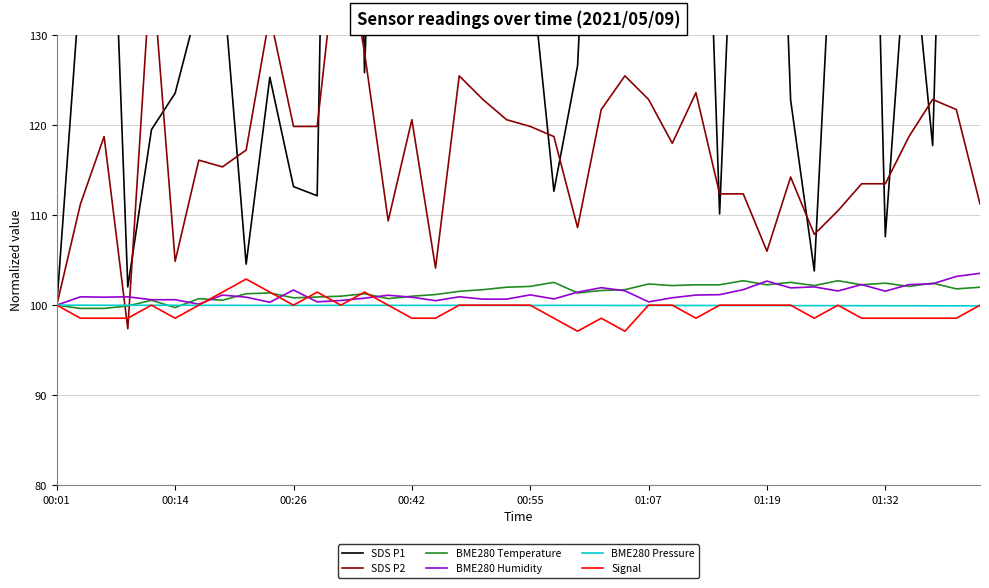

How many interior local peaks does the Signal series have?

6